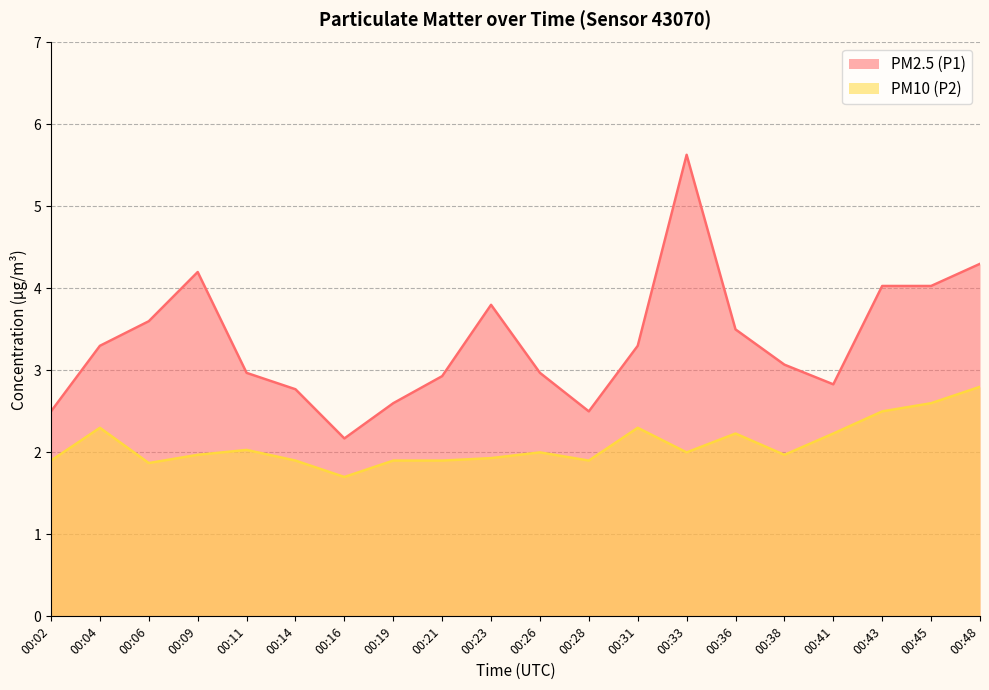

List the series in order of their peak value, highest first.

PM2.5 (P1), PM10 (P2)